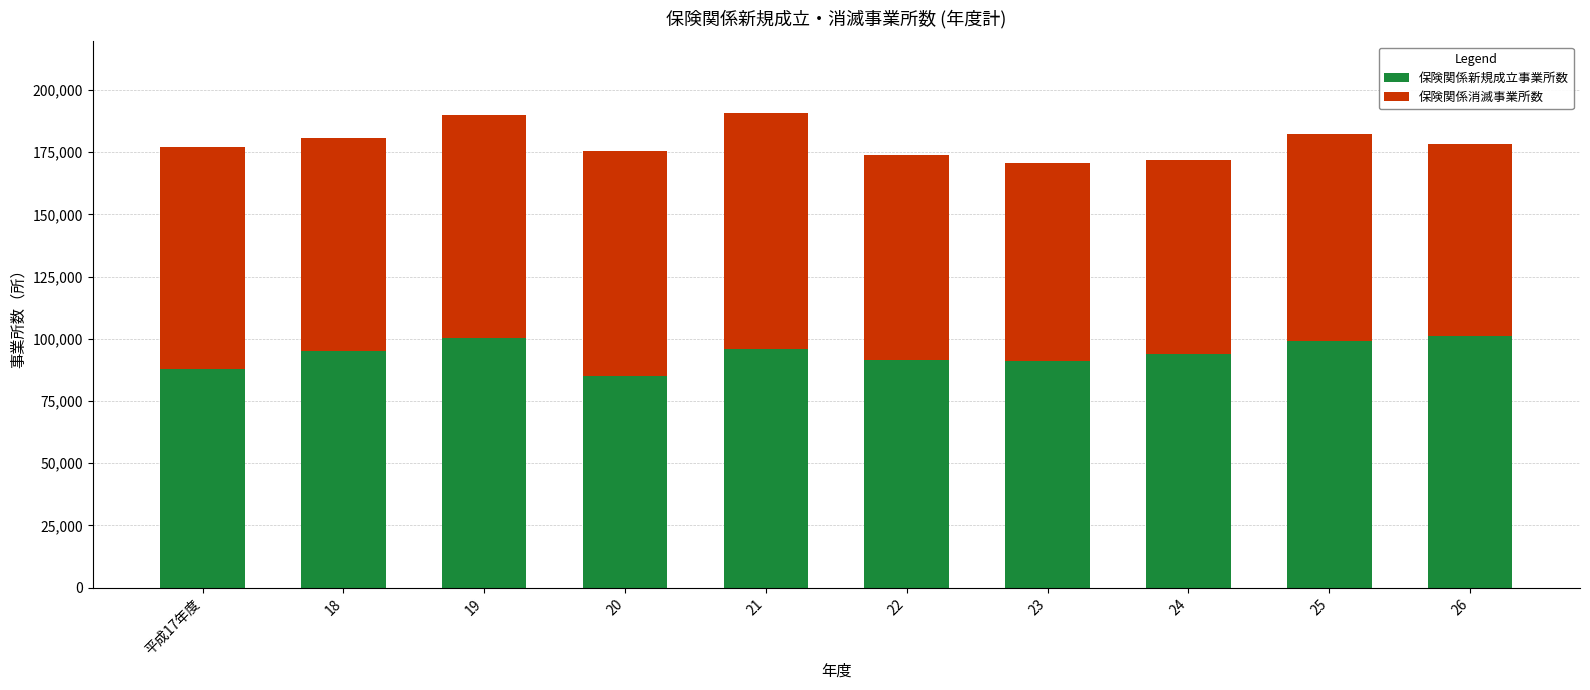

What is the total value across all series at 21?

190838